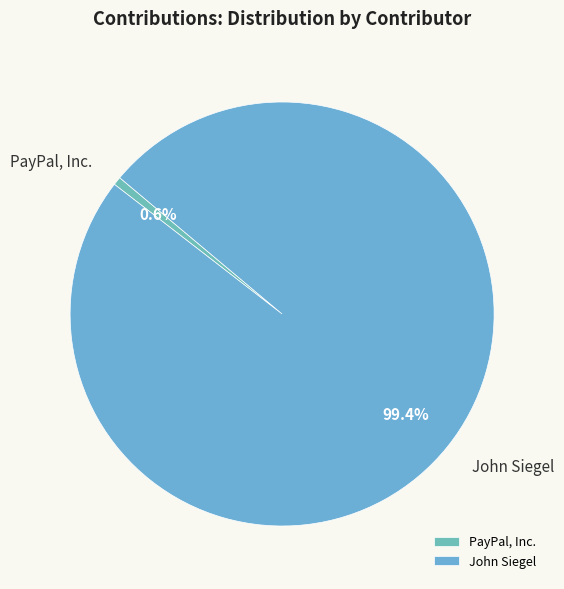

Combined, what portion of the pie is PayPal, Inc. and John Siegel?

100.0%